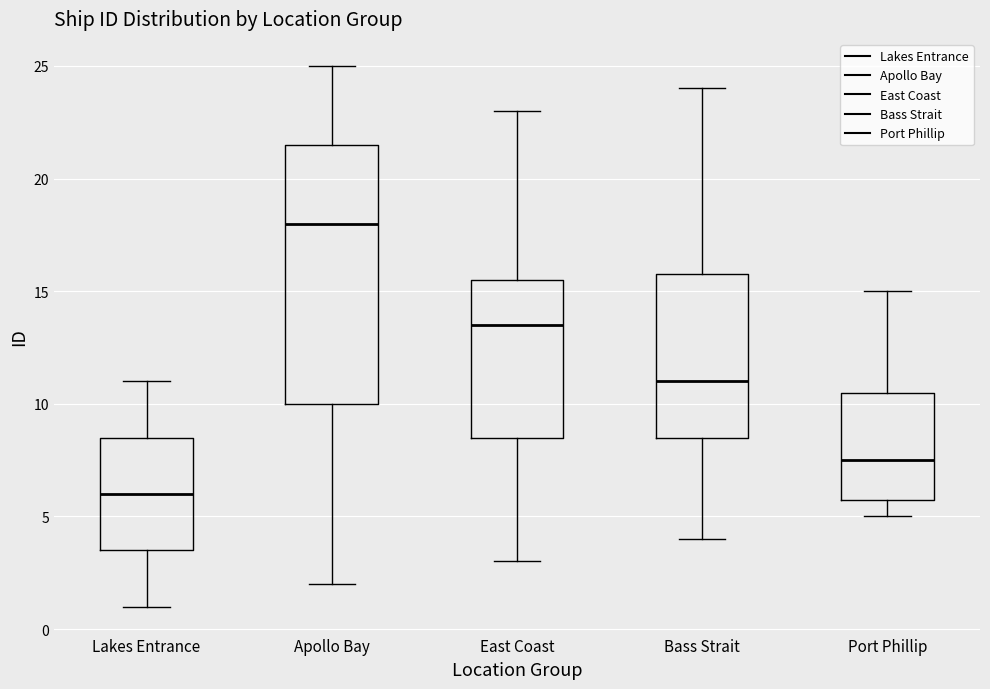

Which box is the tallest, from its lower edge to its upper edge?

Apollo Bay